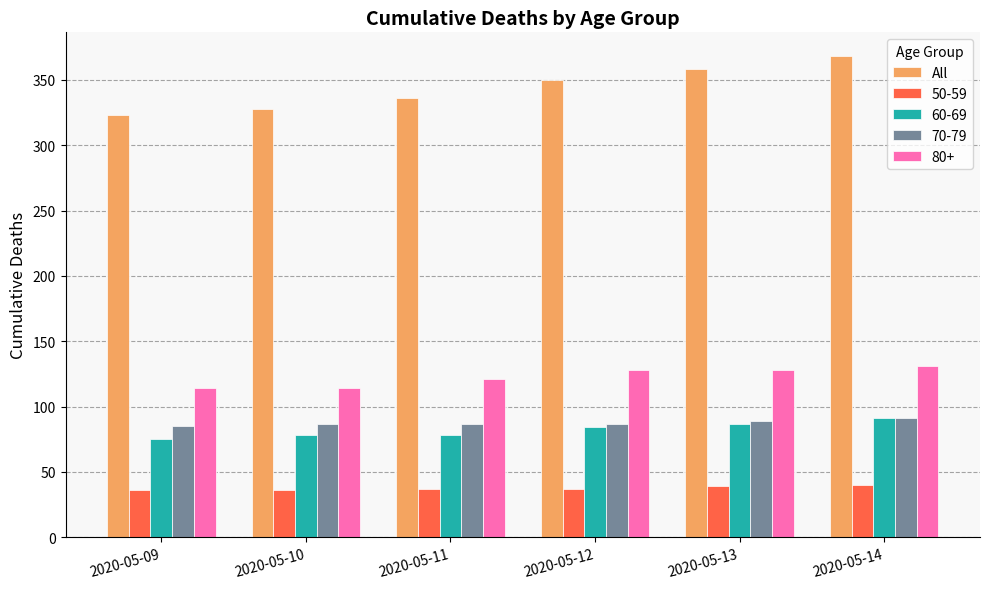

The value of 80+ at 2020-05-11 is 121. True or false?

True